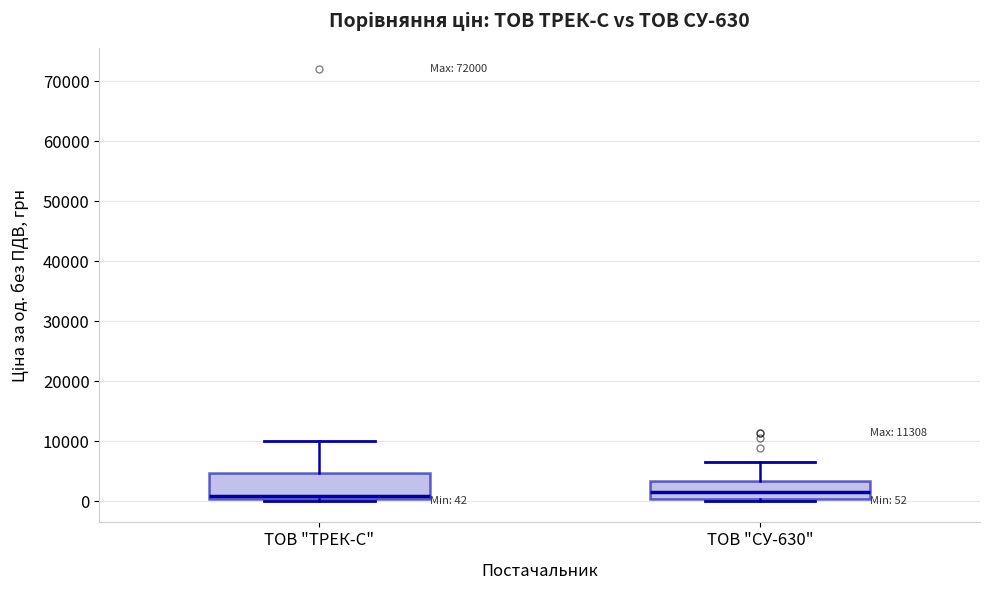

Which box is the tallest, from its lower edge to its upper edge?

ТОВ "ТРЕК-С"